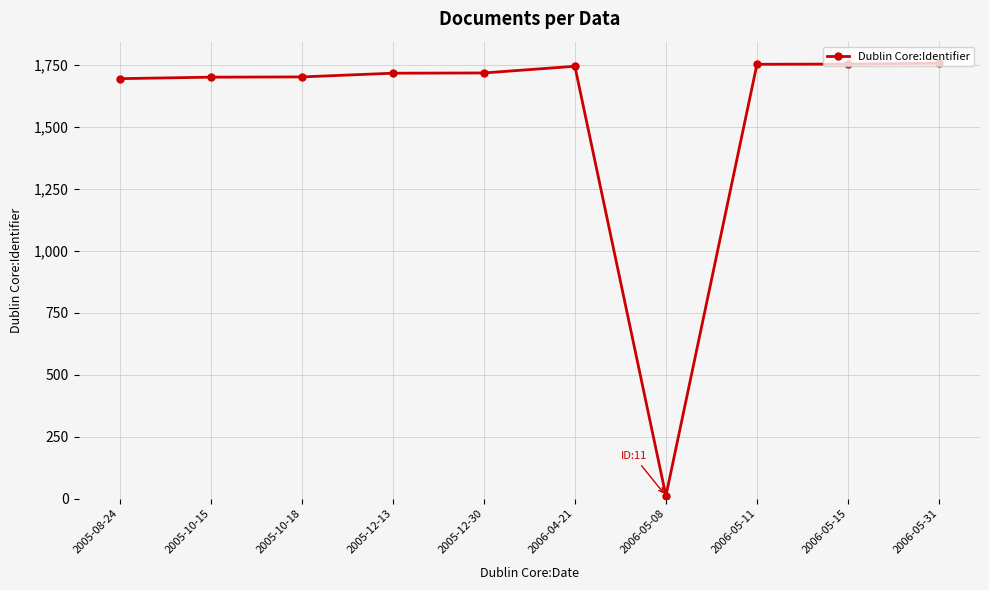

What is the change in value from 2005-12-30 to 2006-05-08?

-1707